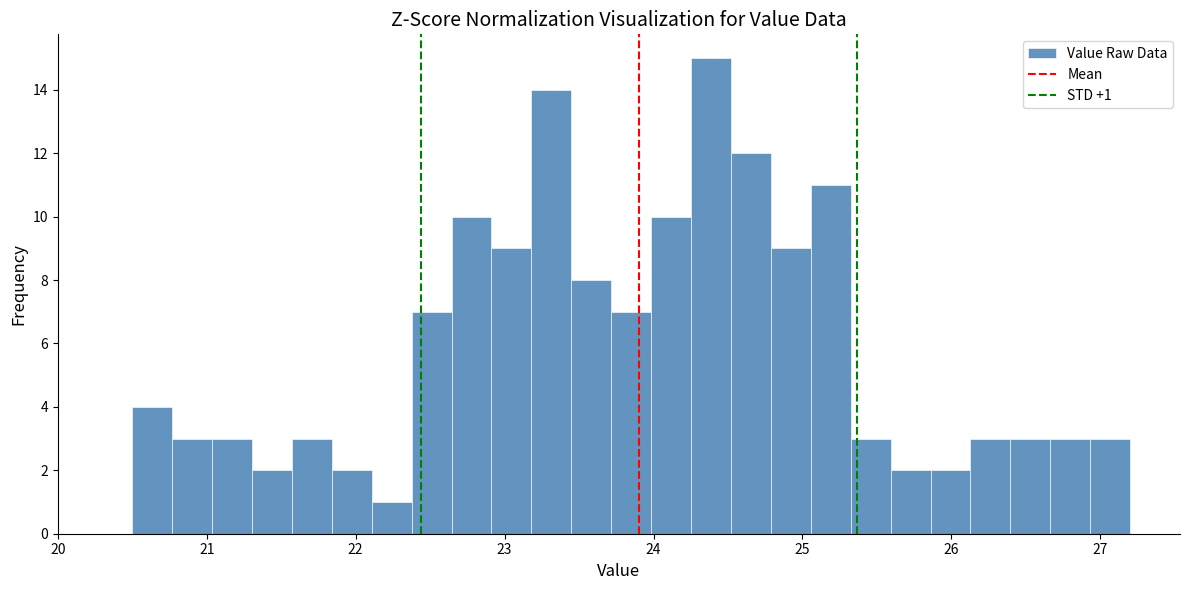

Read against the x-axis, roughly where is the centre of the tallest bar?

24.4